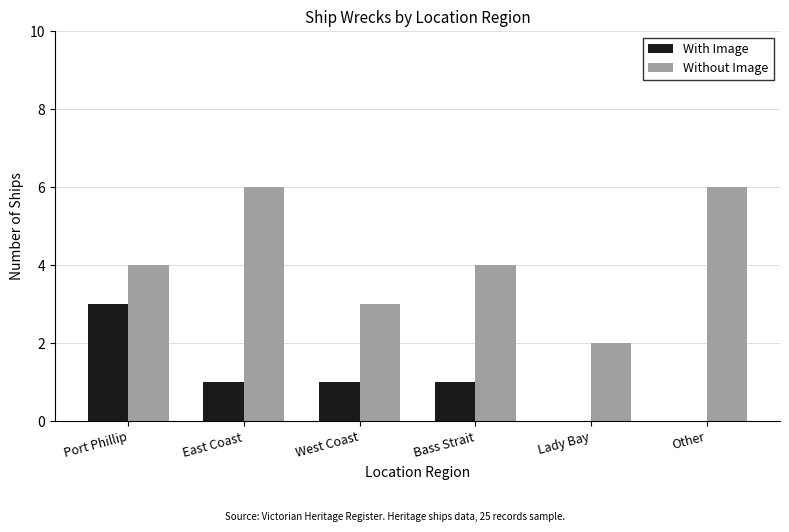

True or false: Without Image has a value of 2 at Lady Bay.

True